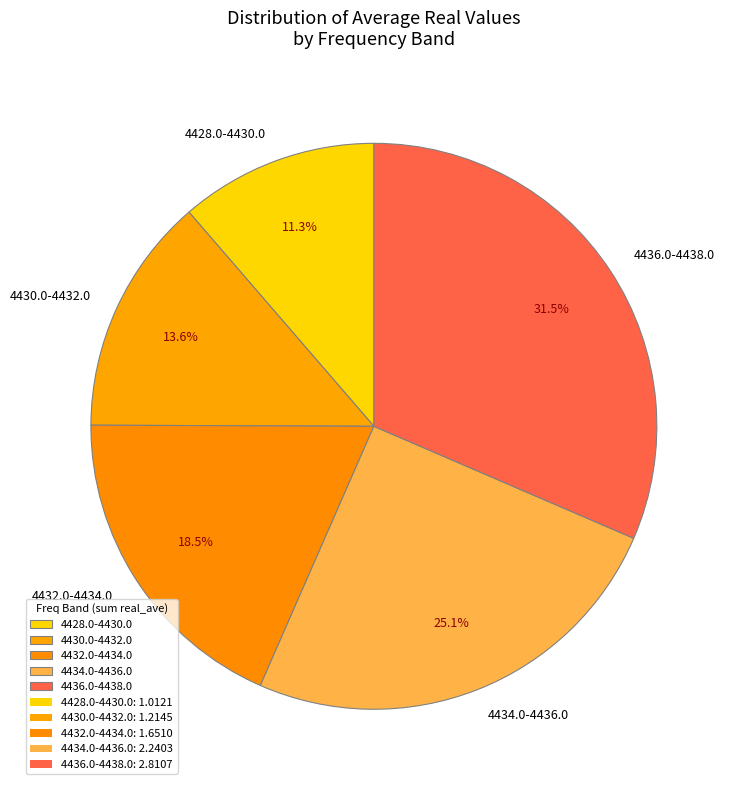

How many segments does this pie chart have?

5